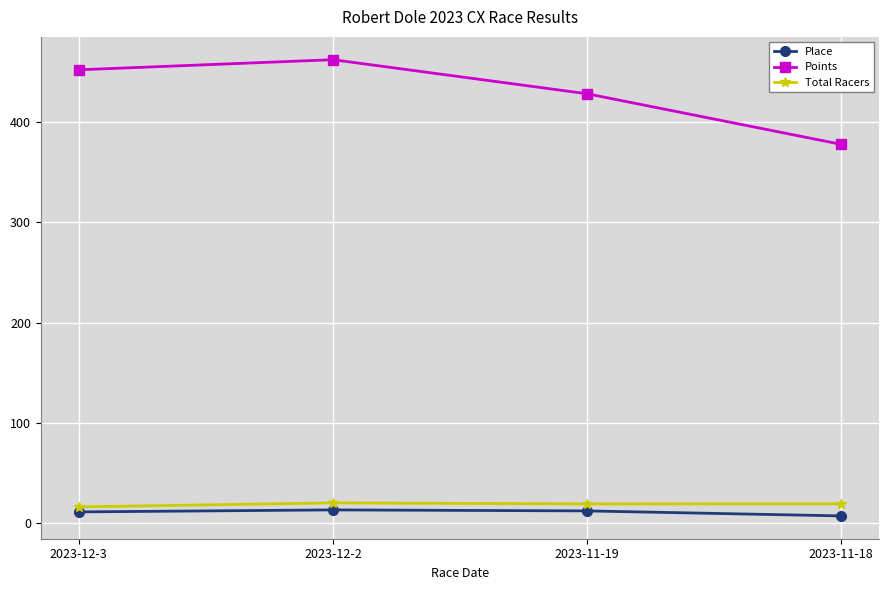

Where does the Place series first go above 12?

2023-12-2